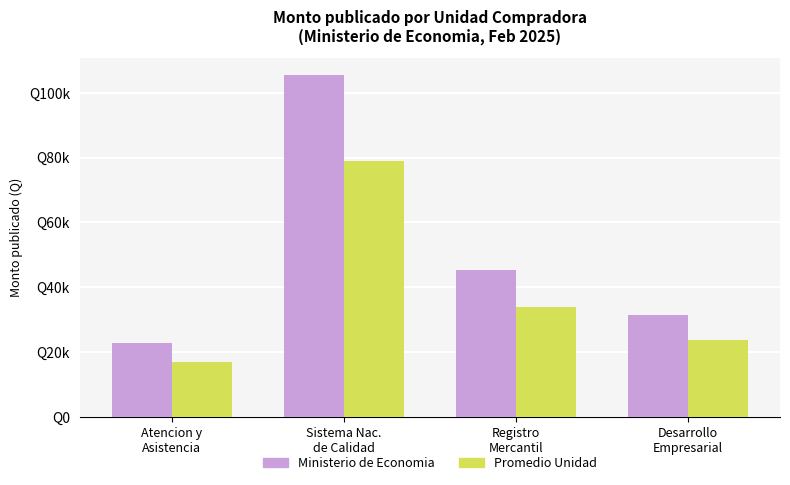

Is it true that Ministerio de Economia equals 12161.7 at Desarrollo
Empresarial?

False